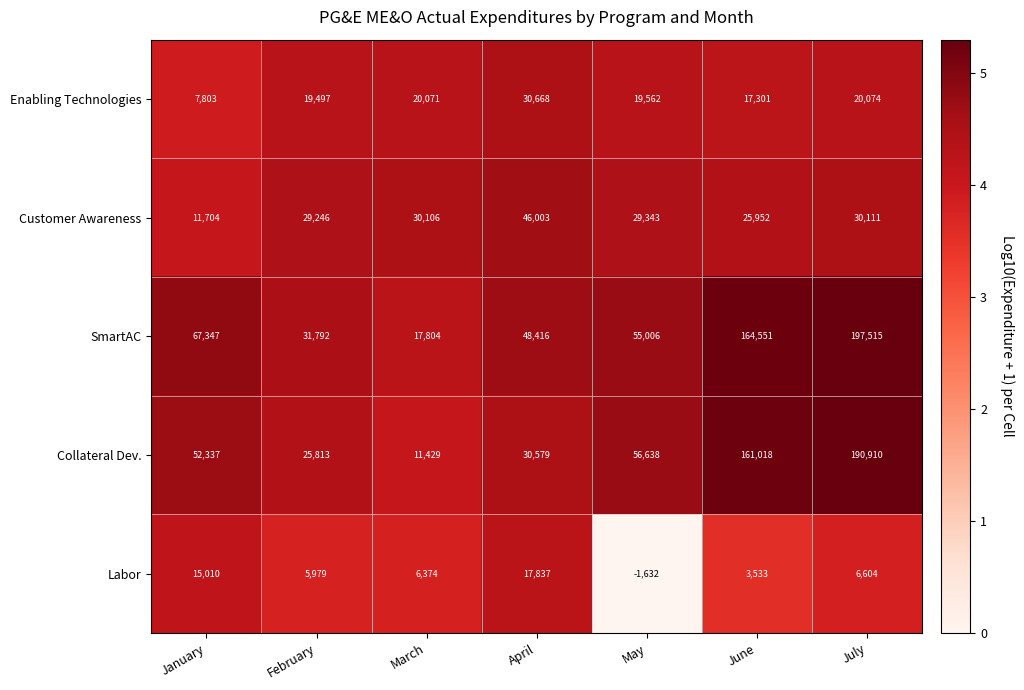

Which series has the widest spread of values?

SmartAC